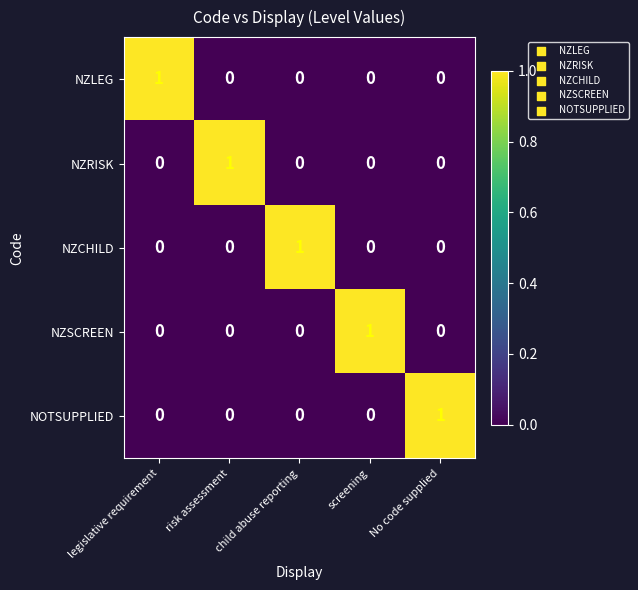

How many data points does each series have?

5